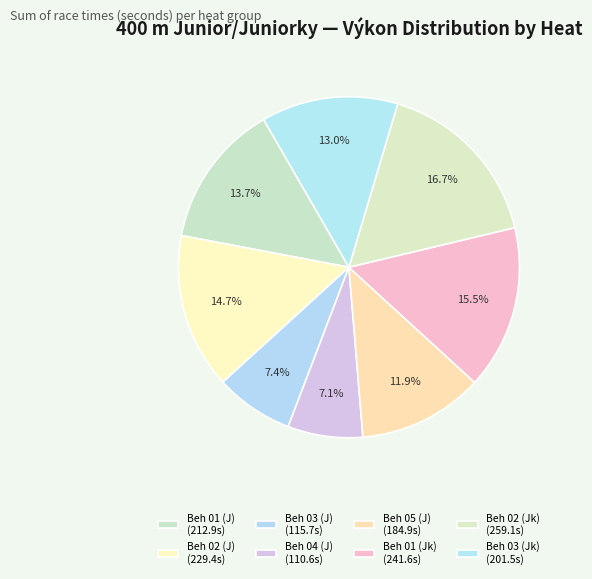

Is there a majority slice in this chart?

No